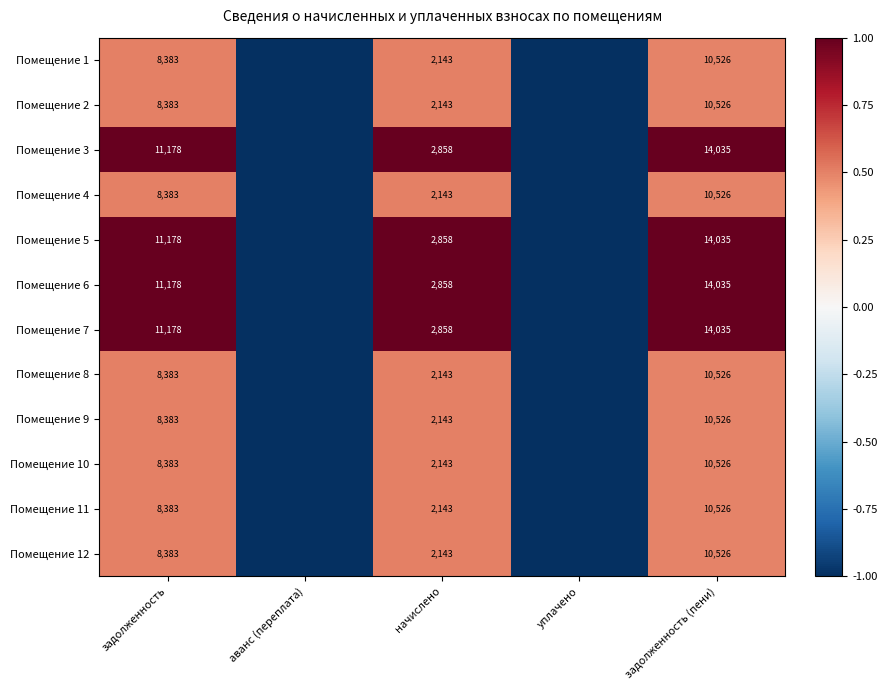

Is it true that Помещение 4 equals 0.3 at начислено?

False